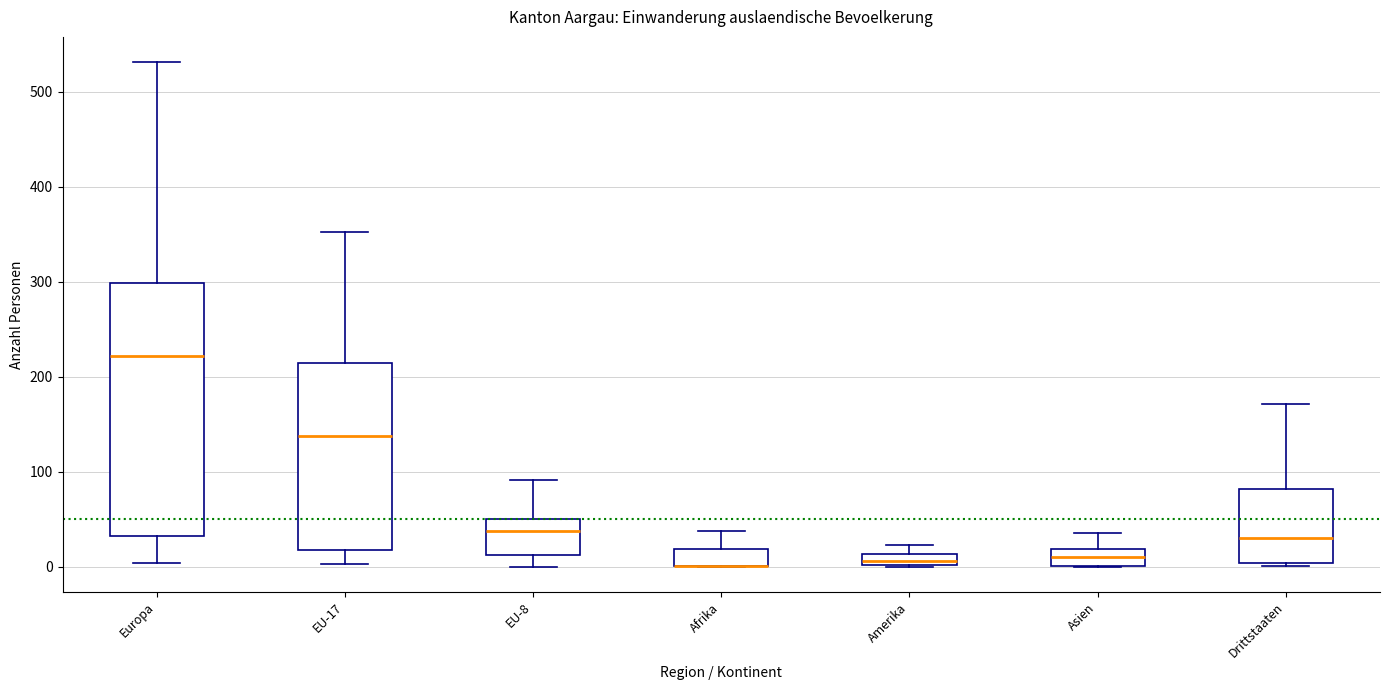

Where does the lower whisker of the box for EU-17 end on the y-axis? The values are not printed on the chart, so give them approximately, as read against the axis.

0